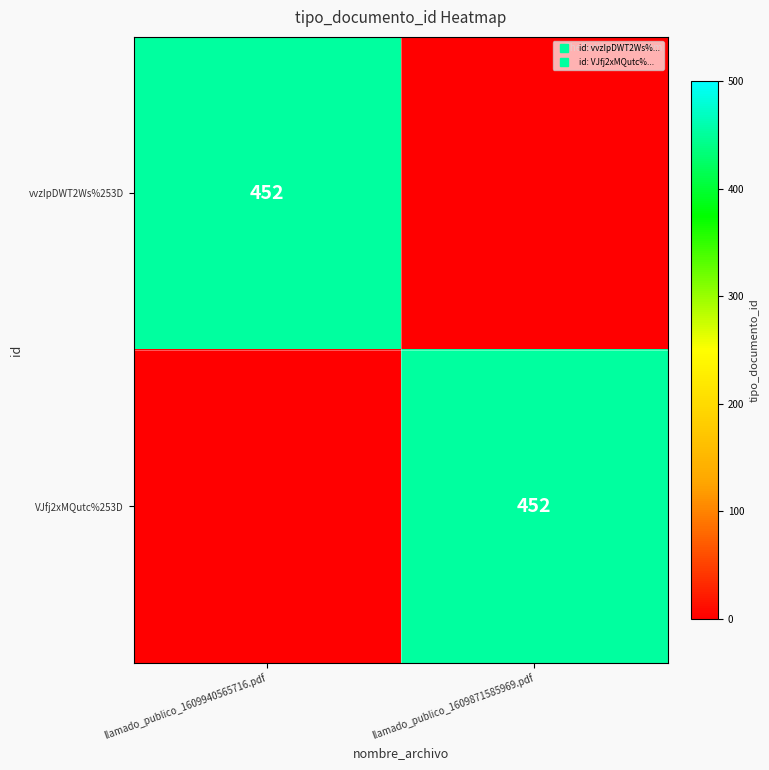

At which label does VJfj2xMQutc%253D reach its minimum?

llamado_publico_1609940565716.pdf